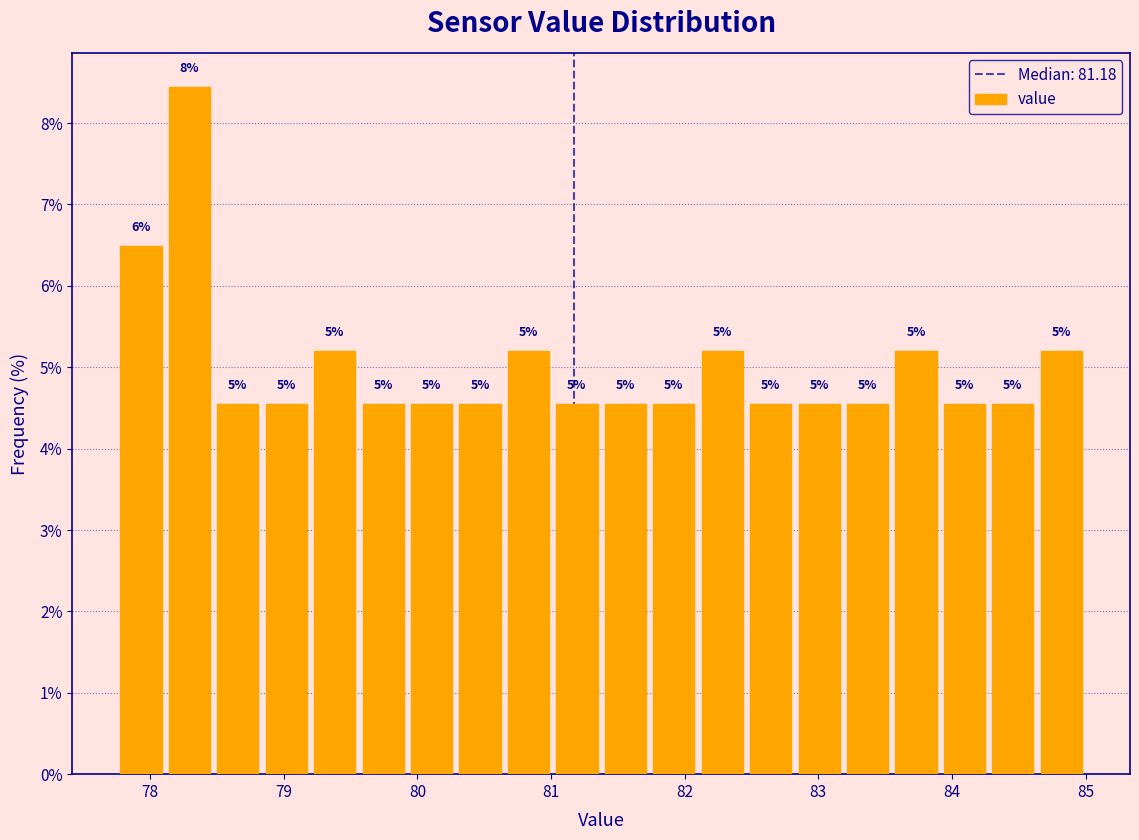

Read against the x-axis, roughly where is the centre of the tallest bar?

78.3